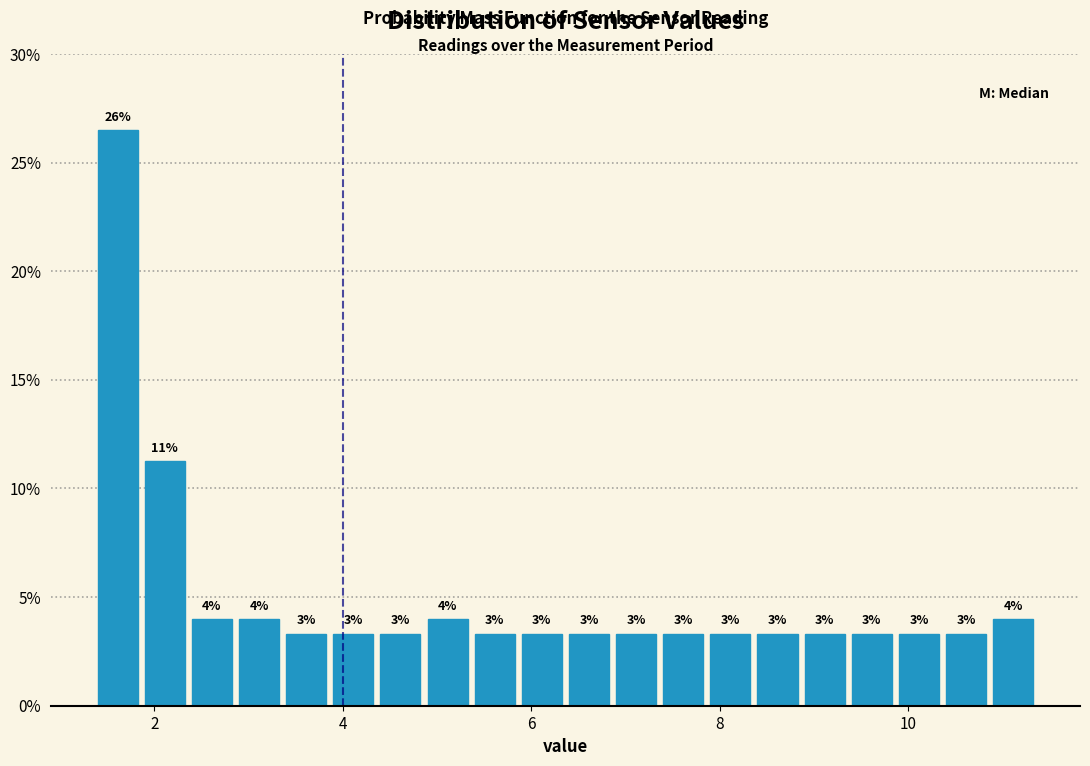

Around what value on the x-axis is the tallest bar? Give the approximate position of its centre, as read against the axis.

1.6